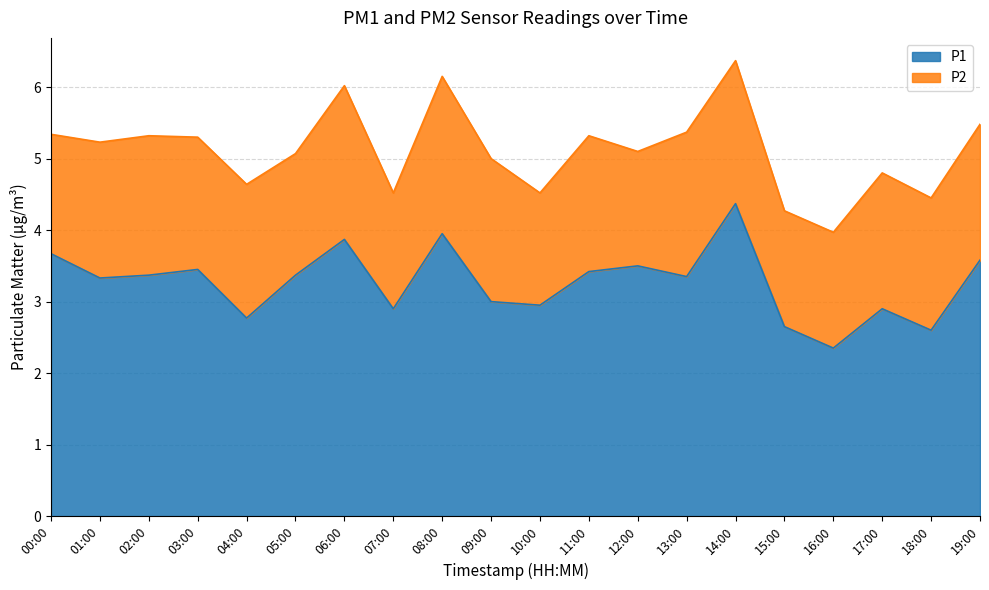

Count the number of categories in the chart.

20